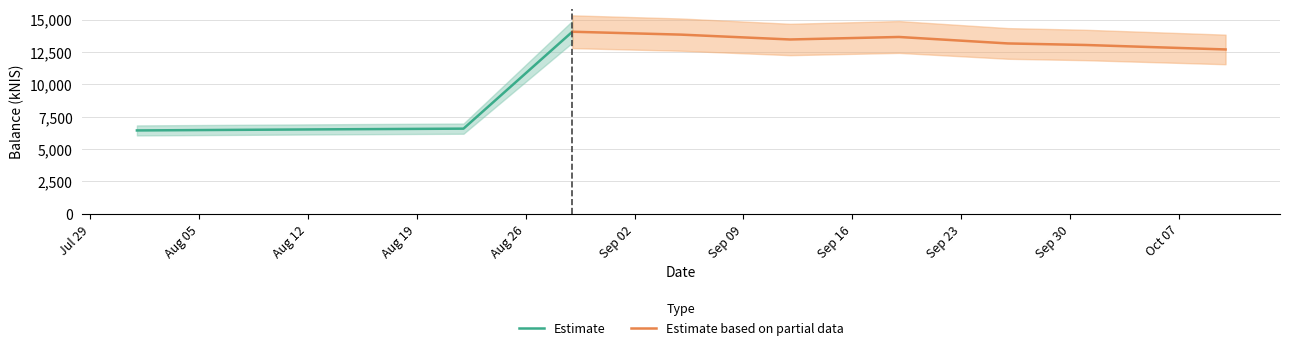

Reading right to left, what are all the values shown in this chart?

2024-10-10=12694.8	2024-10-01=13039.9	2024-09-26=13158.8	2024-09-19=13658.2	2024-09-12=13465.0	2024-09-05=13838.9	2024-08-29=14062.9	2024-08-22=6577.9	2024-08-15=6535.5	2024-08-08=6488.4	2024-08-01=6439.6